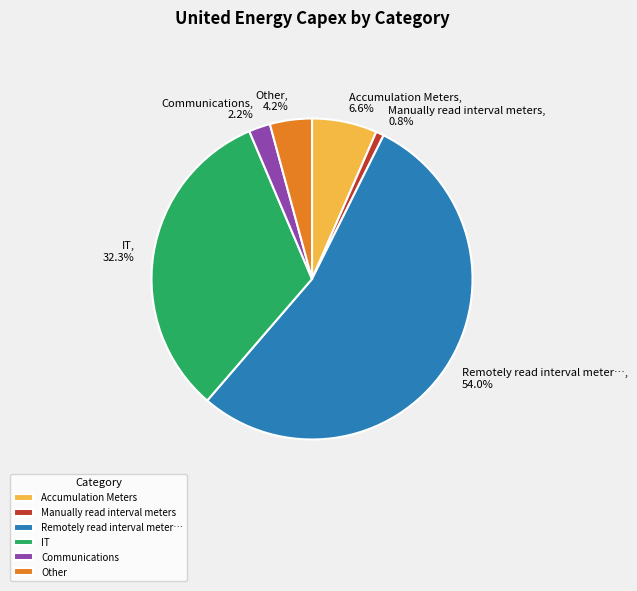

How many segments does this pie chart have?

6